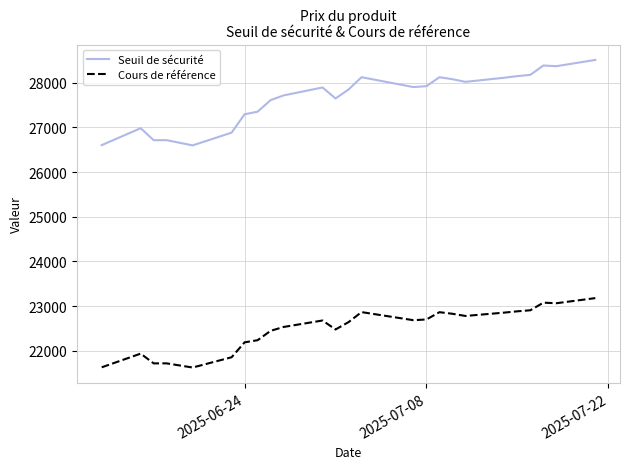

What is the difference between the maximum and minimum values in the Seuil de sécurité series?

1913.0